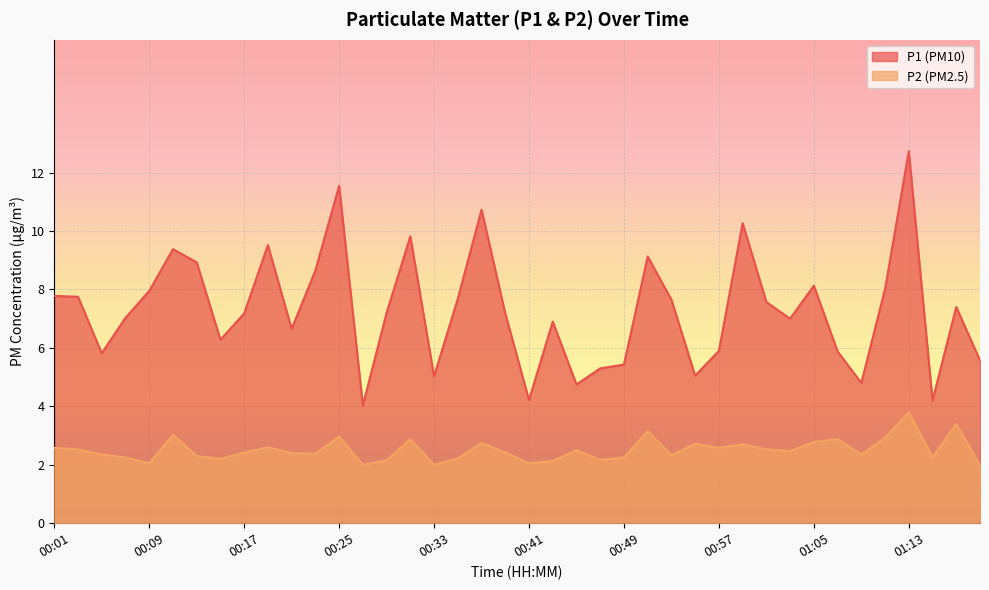

Which series has the largest total across all categories?

P1 (PM10)